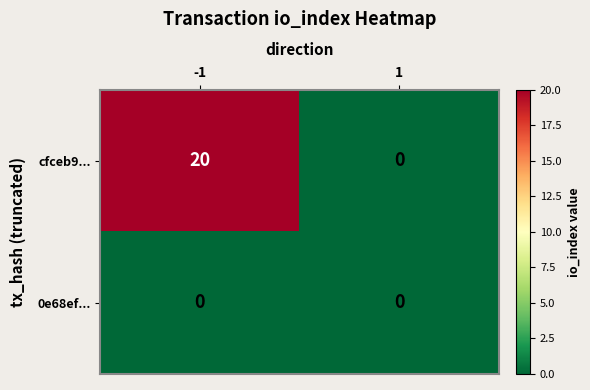

List the series in order of their peak value, highest first.

cfceb9..., 0e68ef...